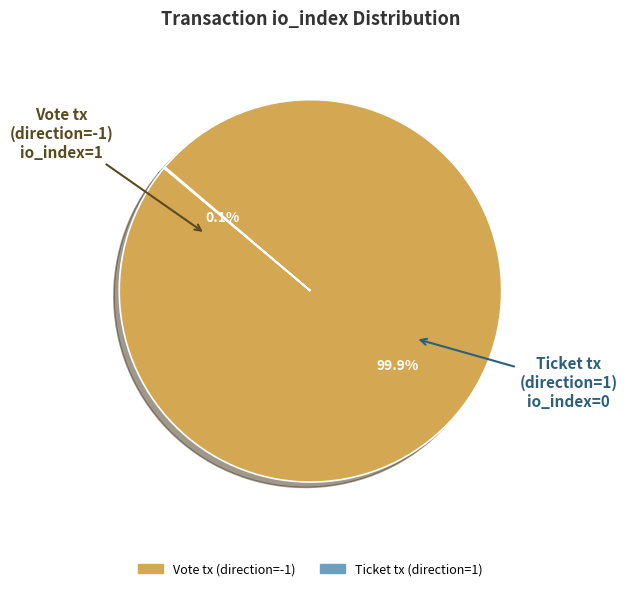

Which slice represents more than half of the pie?

Vote tx (direction=-1)